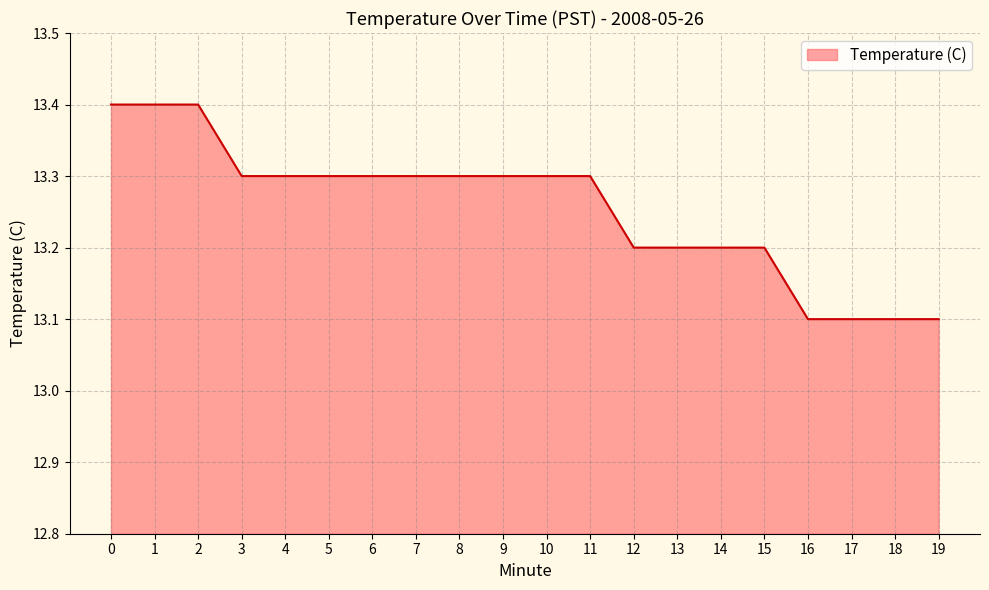

What is the maximum value shown in the chart?

13.4